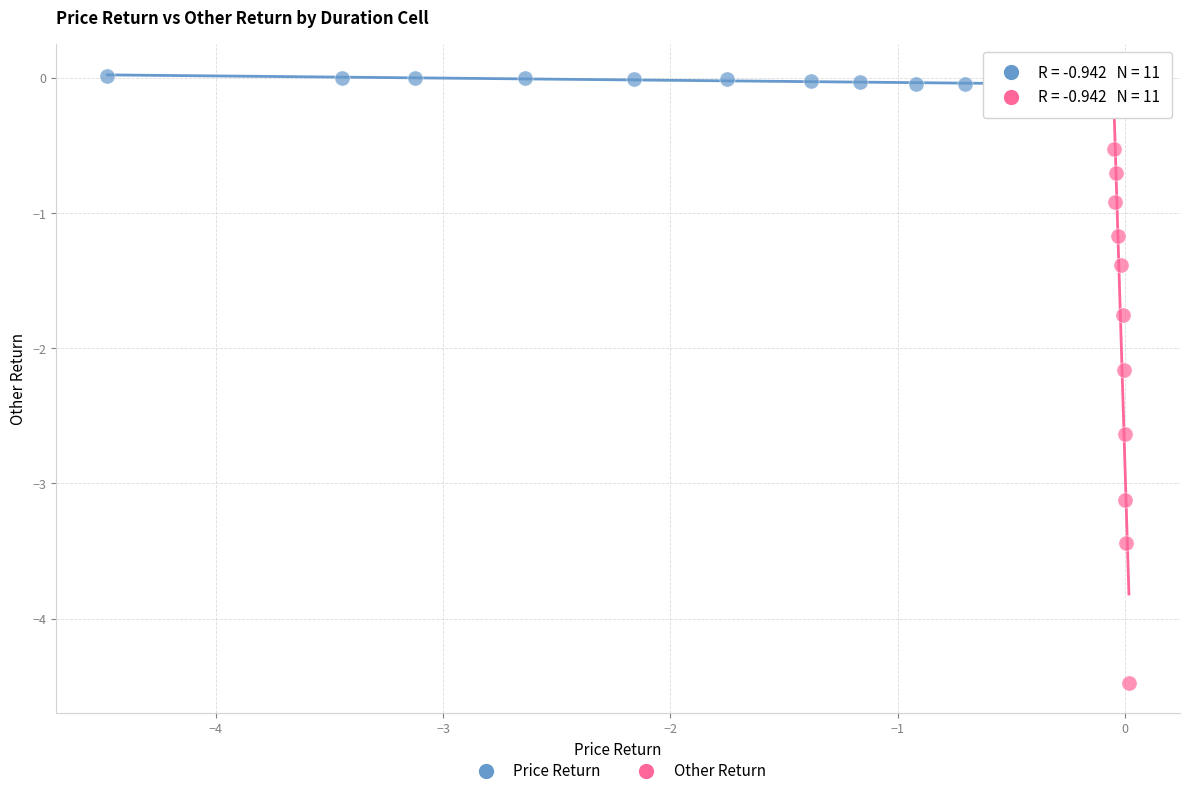

Which series contains the highest Y value?

Price Return